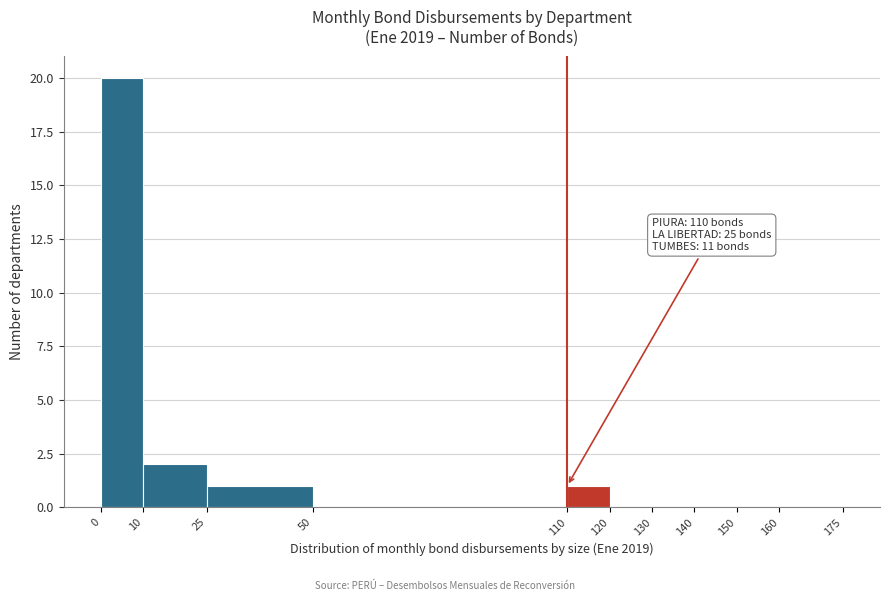

Which range on the x-axis has the tallest bar?

0 to 10